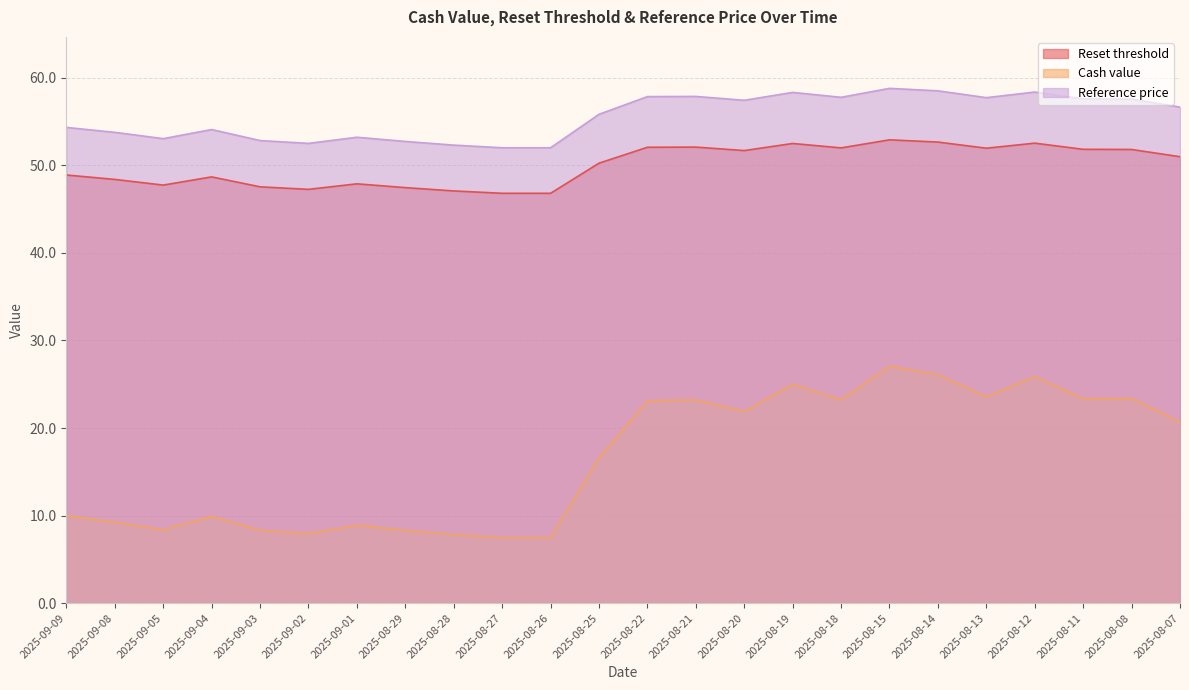

What is the sum of all Reset threshold values?

1199.6